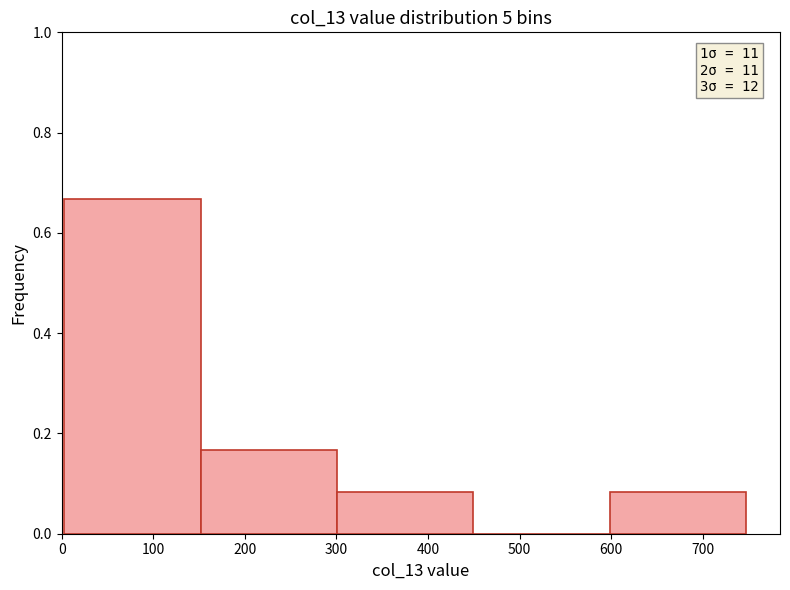

Over which range of the x-axis is the bar tallest?

0 to 150